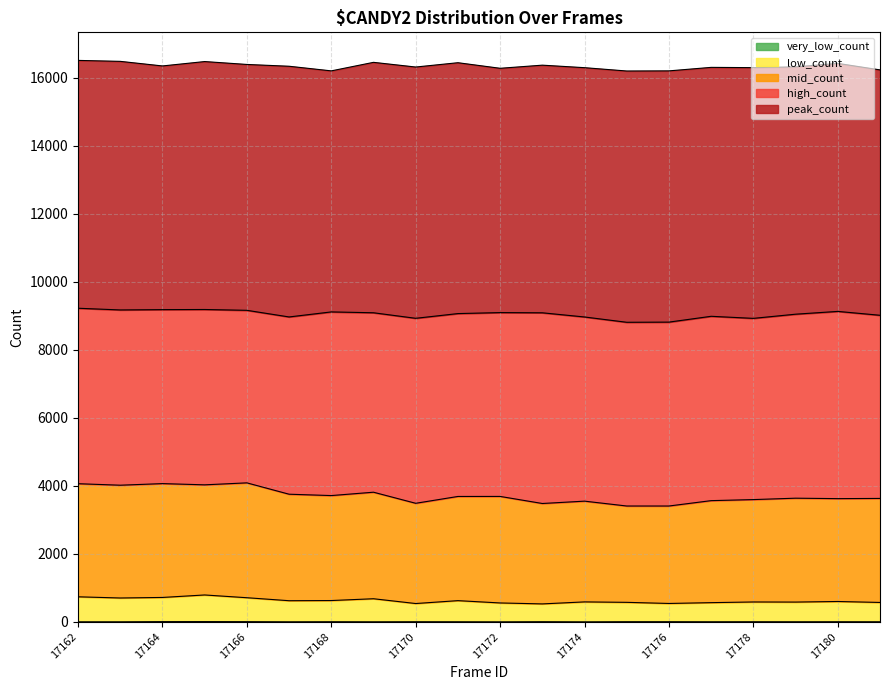

Which series has the largest range (max minus min)?

mid_count